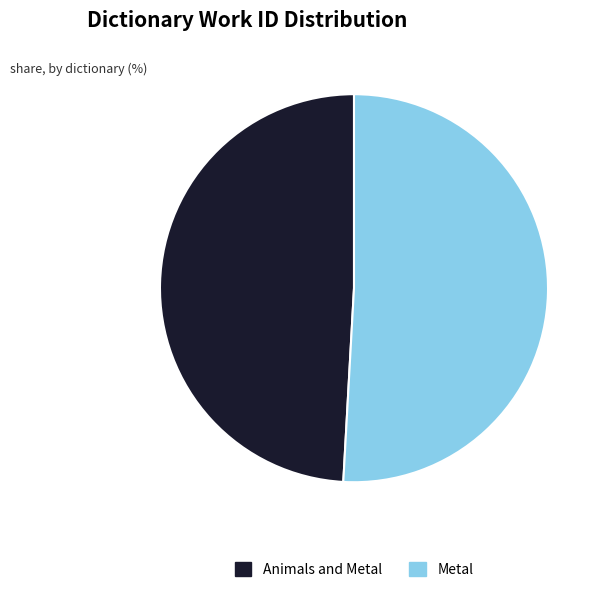

Rank the categories by value from lowest to highest.

Animals and Metal, Metal